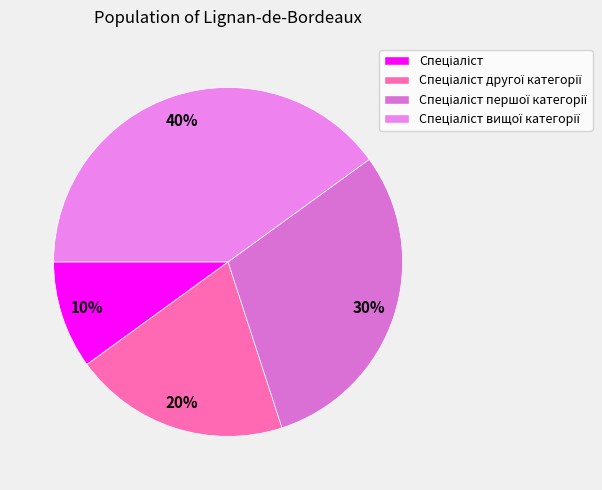

What is the smallest slice in the pie chart?

Спеціаліст